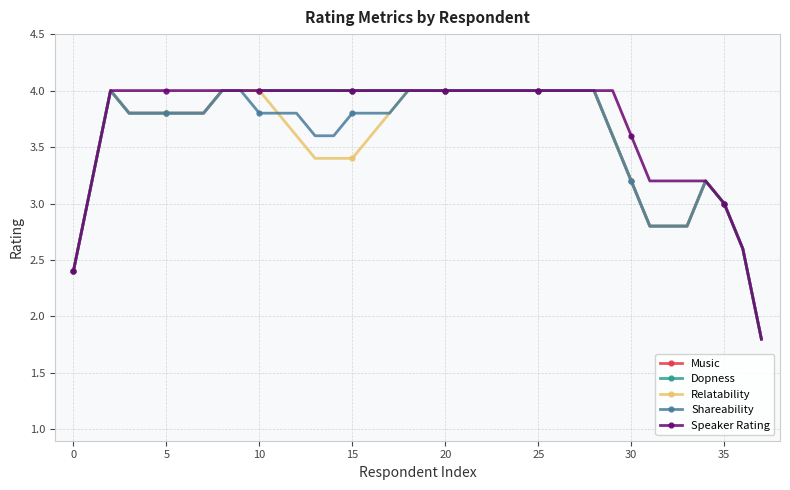

Which series has the largest total across all categories?

Speaker Rating